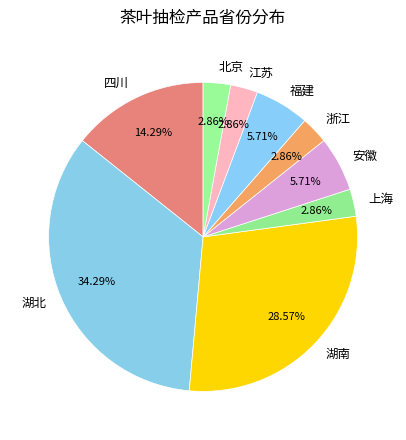

Which has a higher value, 湖北 or 浙江?

湖北